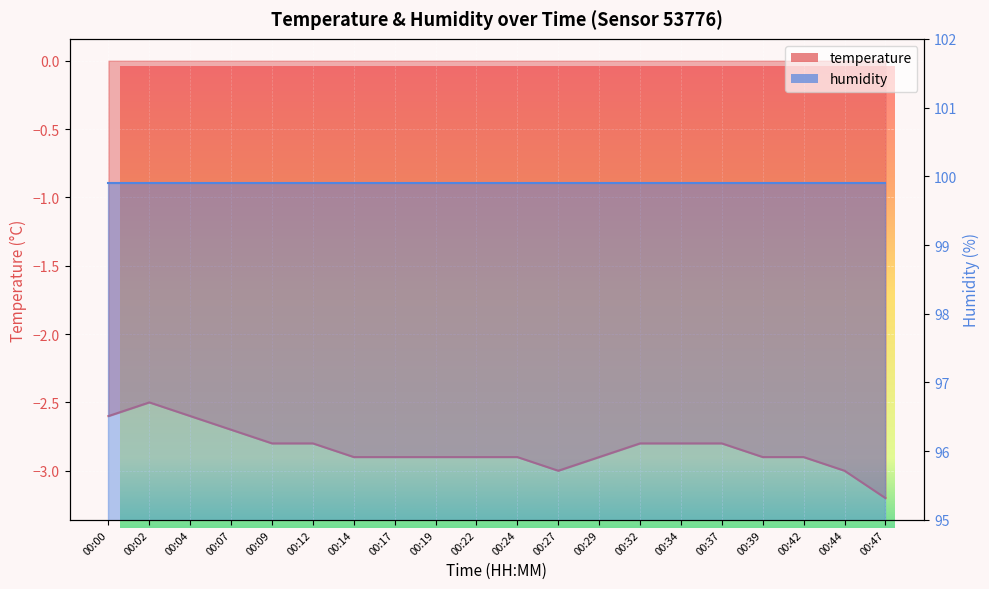

What is the sum of the values at 00:34 and 00:37?

-5.6